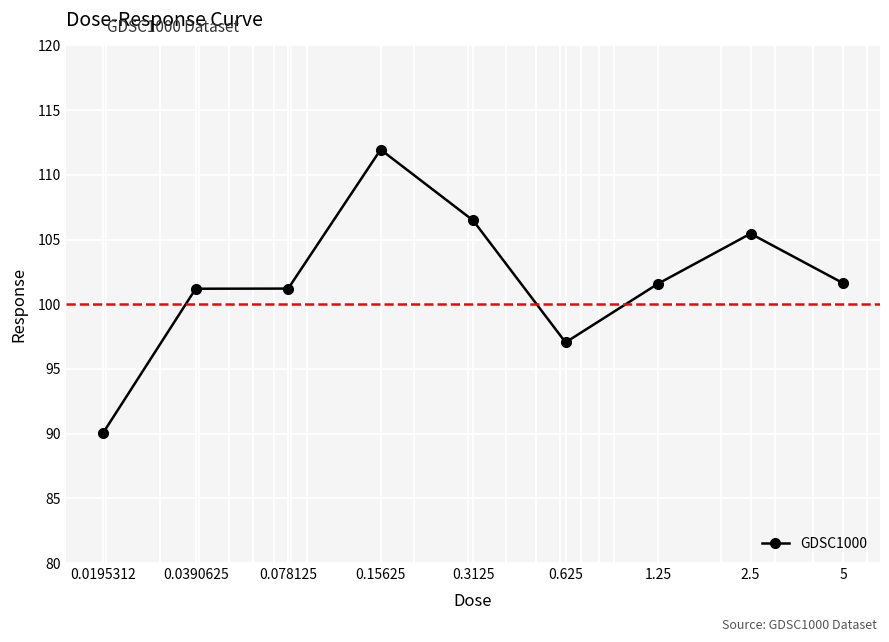

What is the smallest value displayed?

90.1